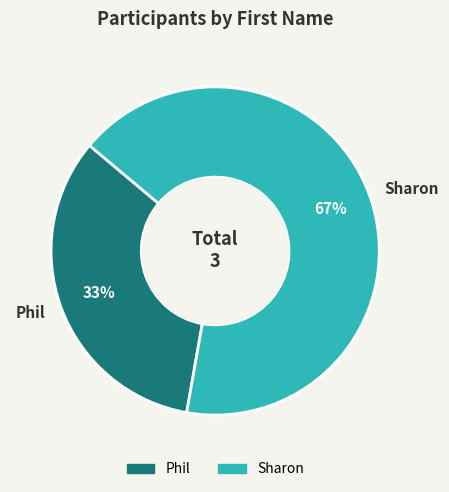

How many segments does this pie chart have?

2